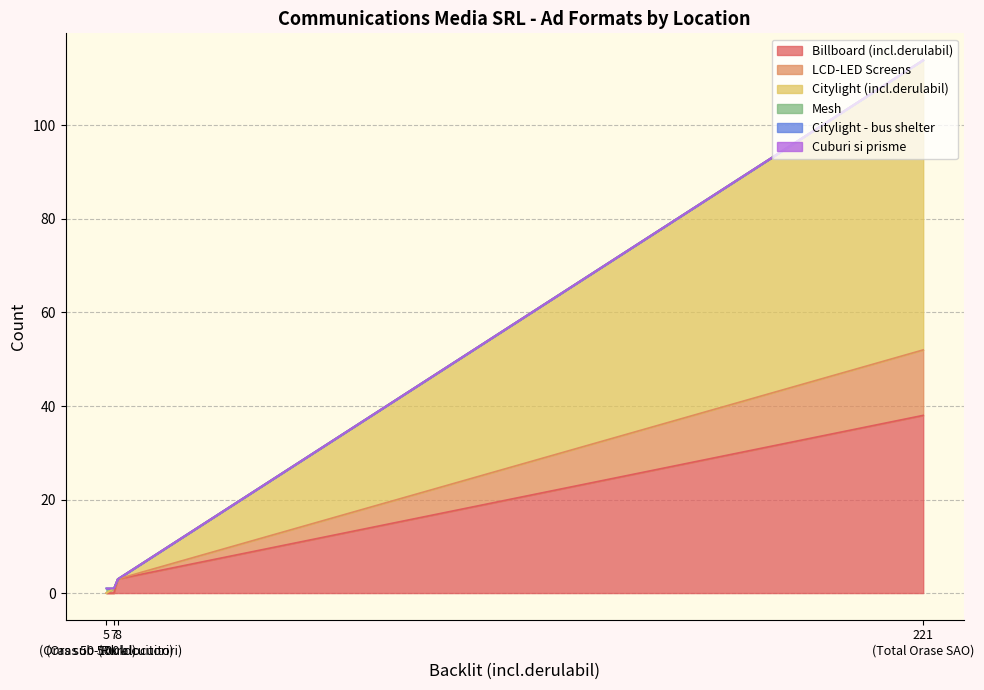

What is the highest value of the Billboard (incl.derulabil) series?

38